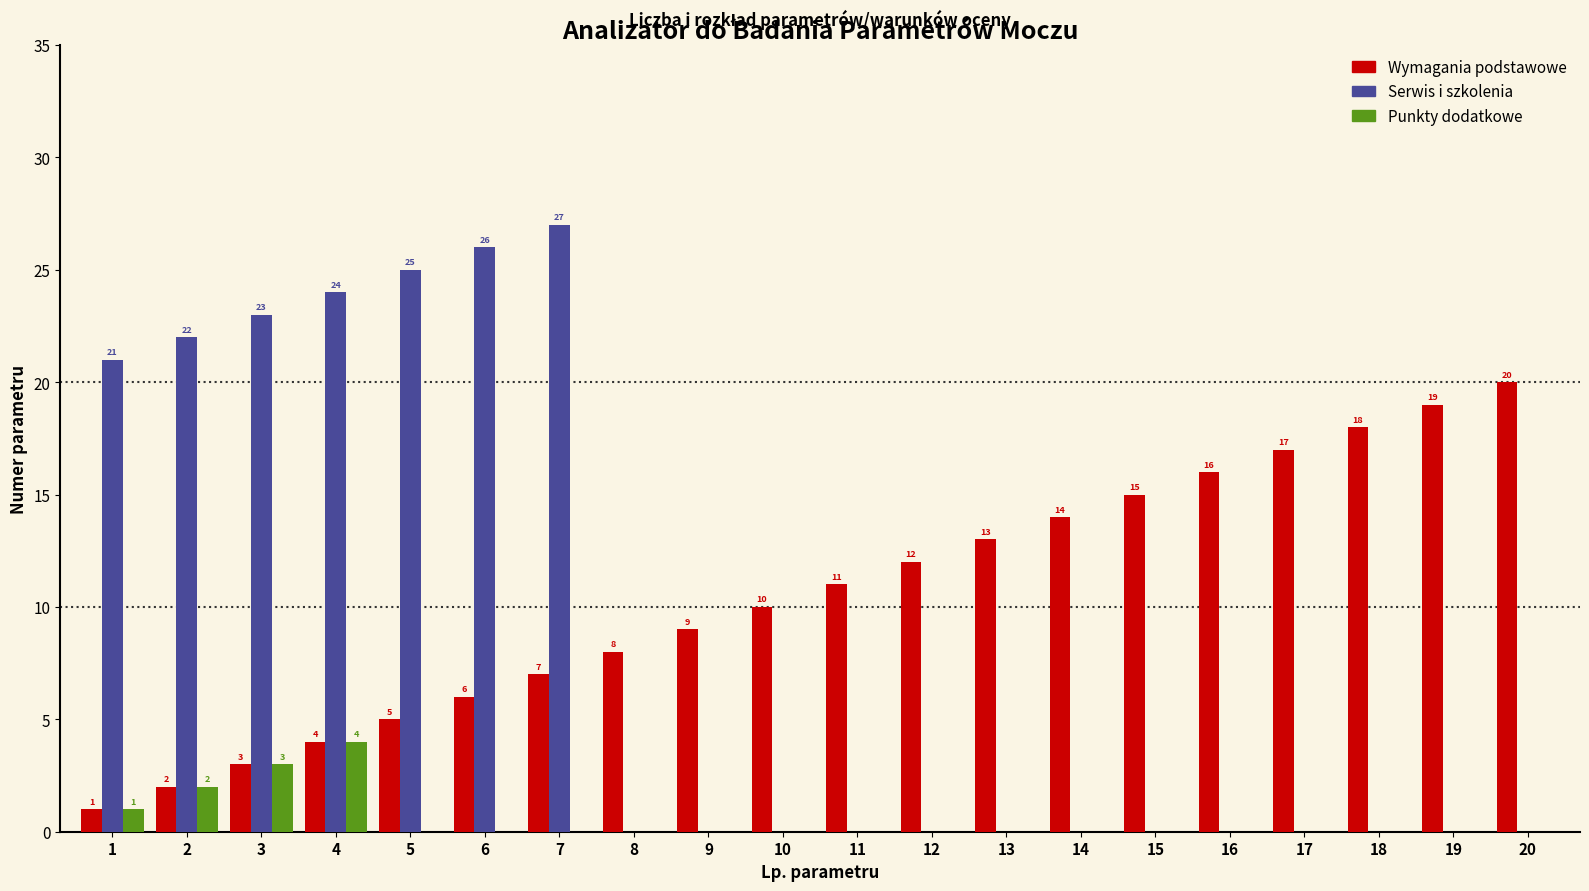

What are all the series names shown in the legend?

Wymagania podstawowe, Serwis i szkolenia, Punkty dodatkowe